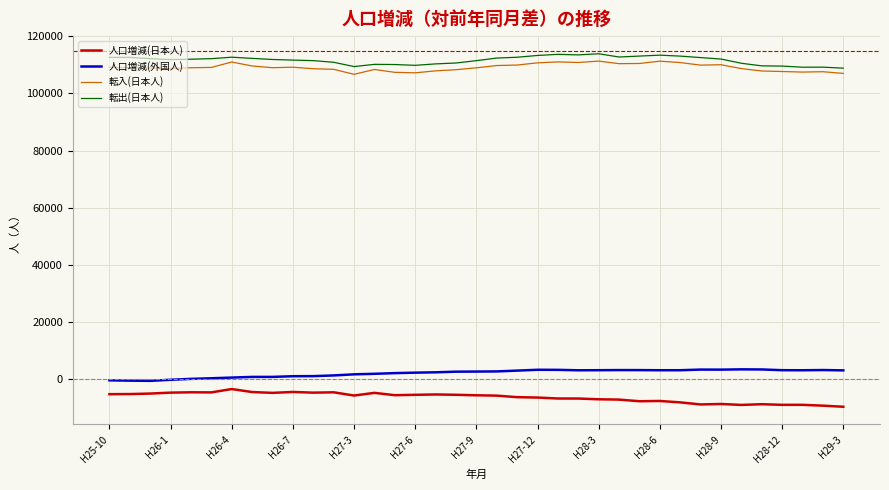

What is the smallest value displayed?

-9614